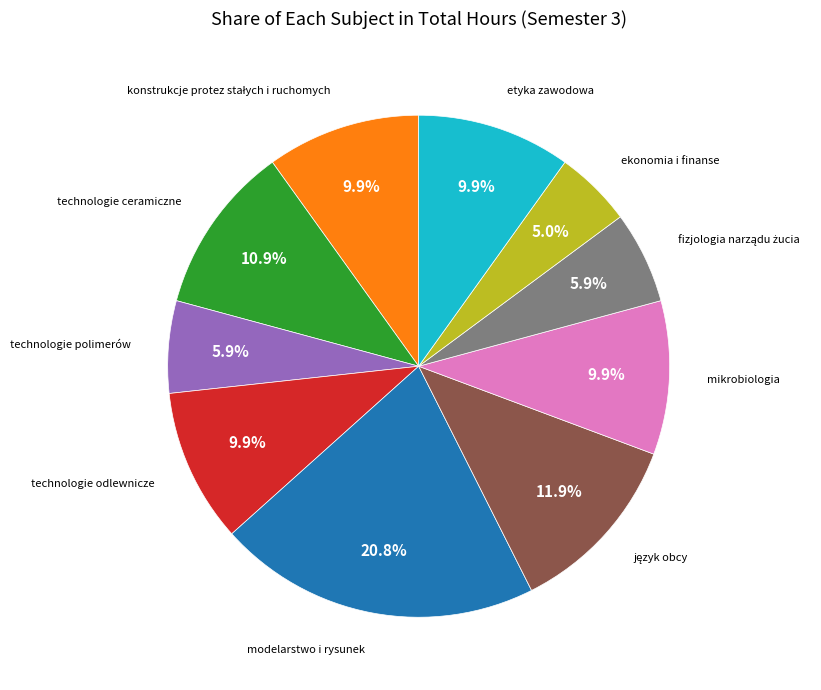

Is there a majority slice in this chart?

No